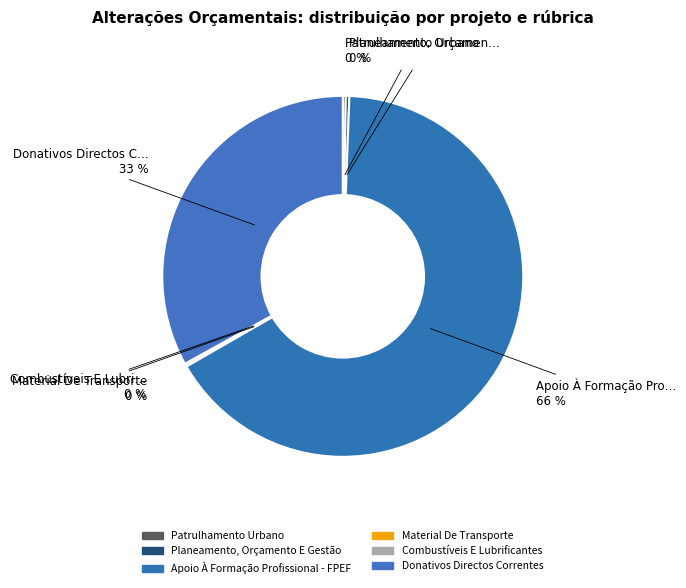

Does any single category account for the majority?

Yes